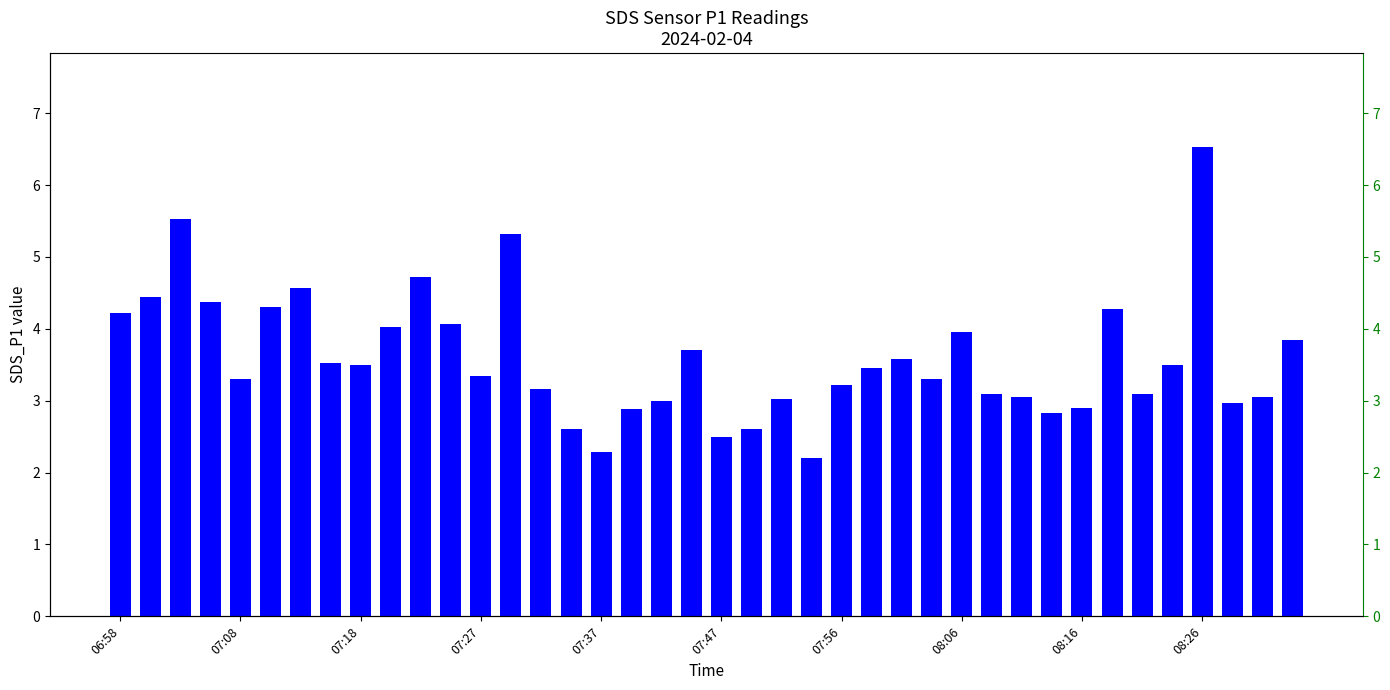

What is the sum of the values at 38 and 25?

6.5